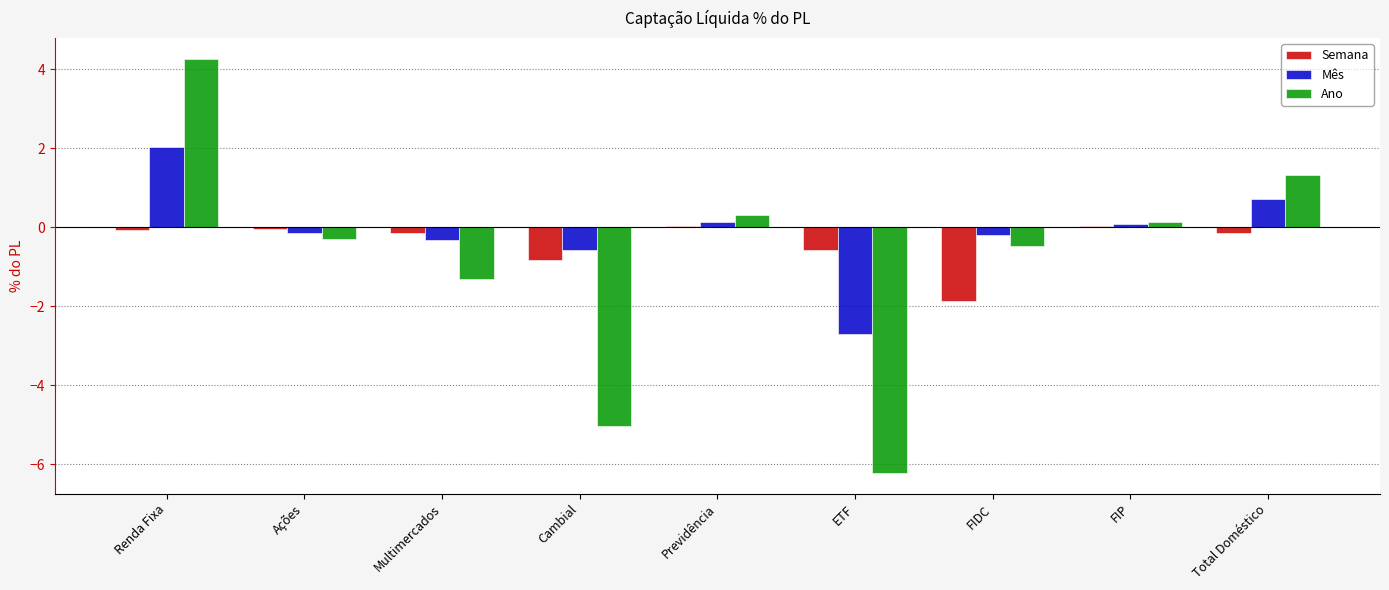

What is the highest value of the Mês series?

2.0